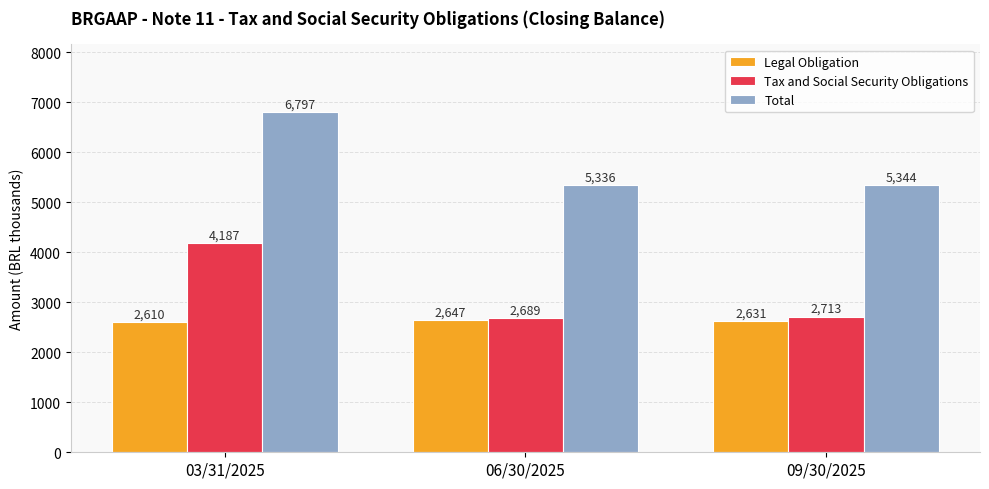

What is the difference between the maximum and minimum values in the Tax and Social Security Obligations series?

1498